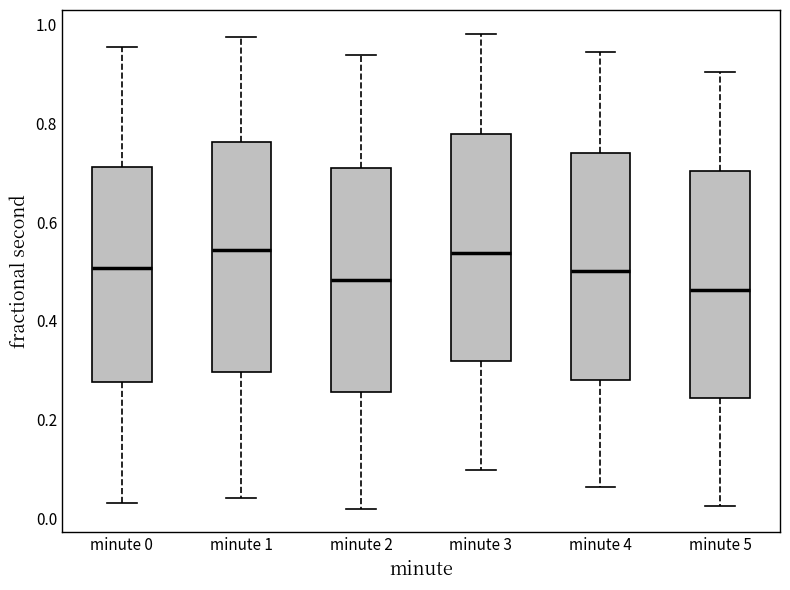

Where does the median line of the box for minute 1 sit on the y-axis? The values are not printed on the chart, so give them approximately, as read against the axis.

0.54